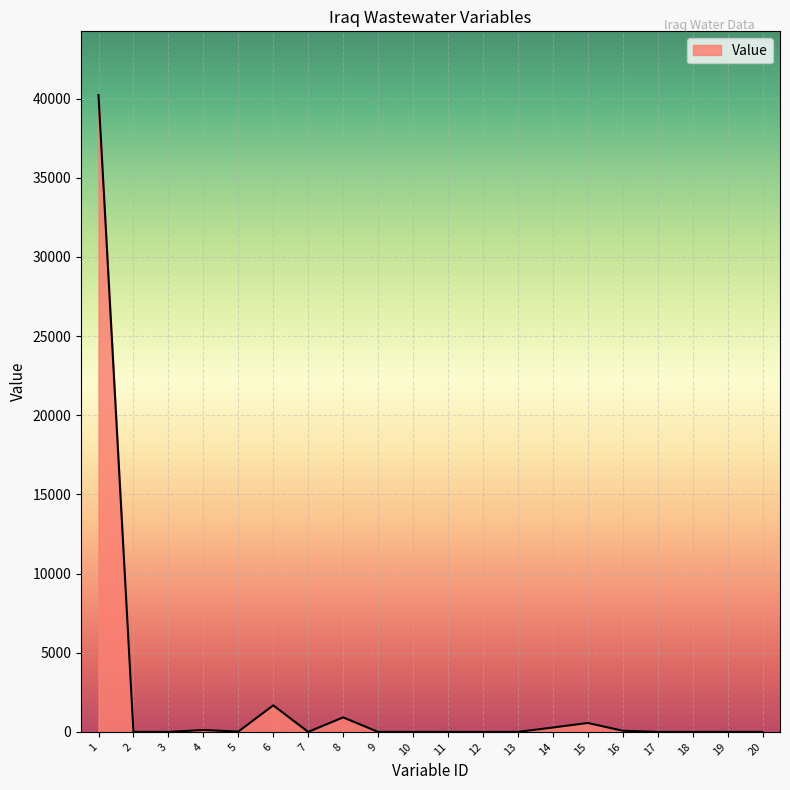

What is the difference between the maximum and minimum values?

40222.5